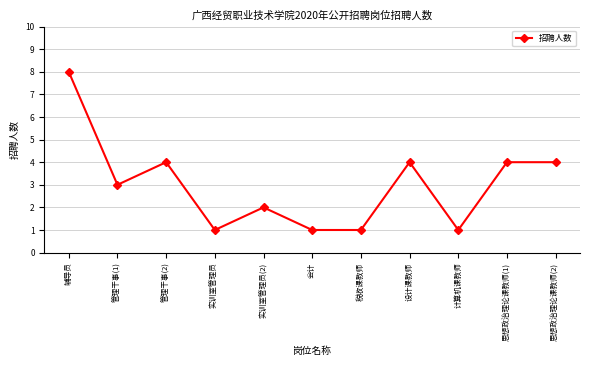

Count the number of categories in the chart.

11